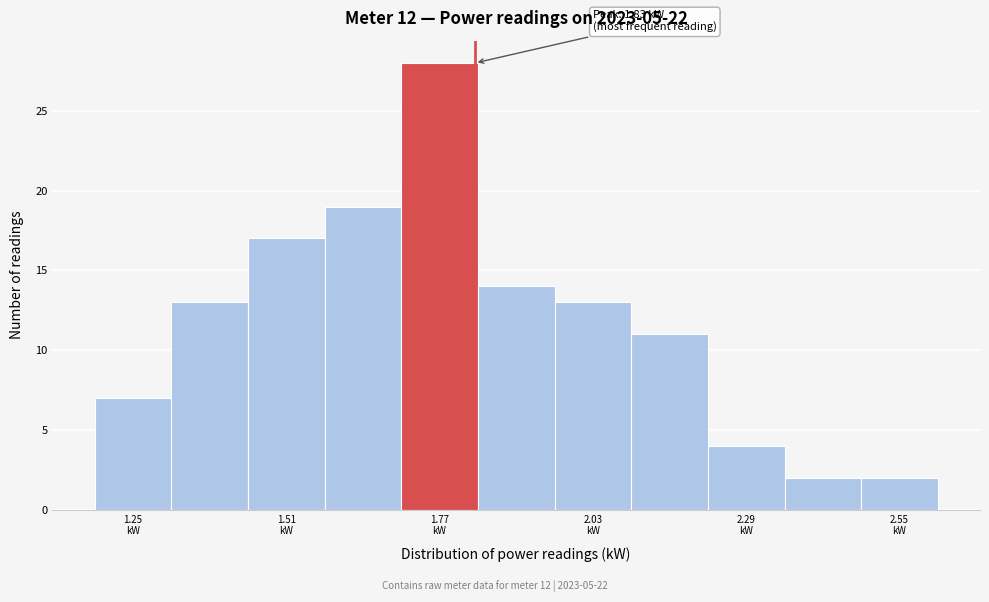

Read against the x-axis, roughly where is the centre of the tallest bar?

1.75